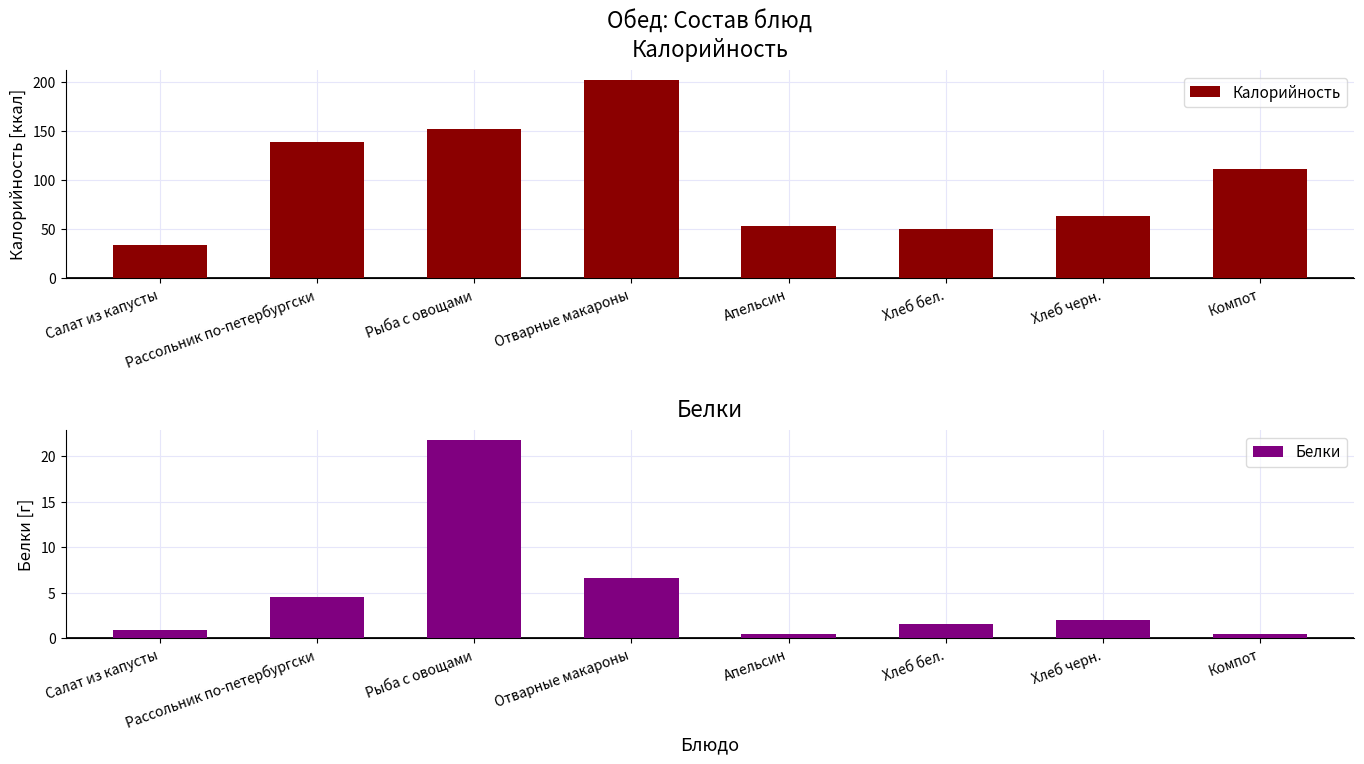

What is the value of the Калорийность bar at the 8th from the left?

112.0